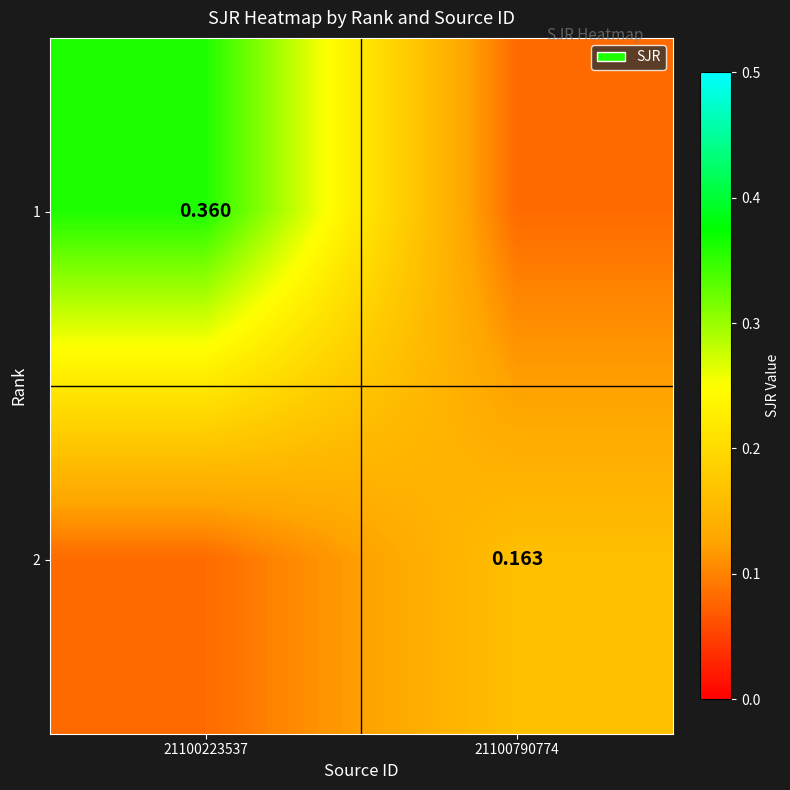

What is the sum of all 1 values?

0.4